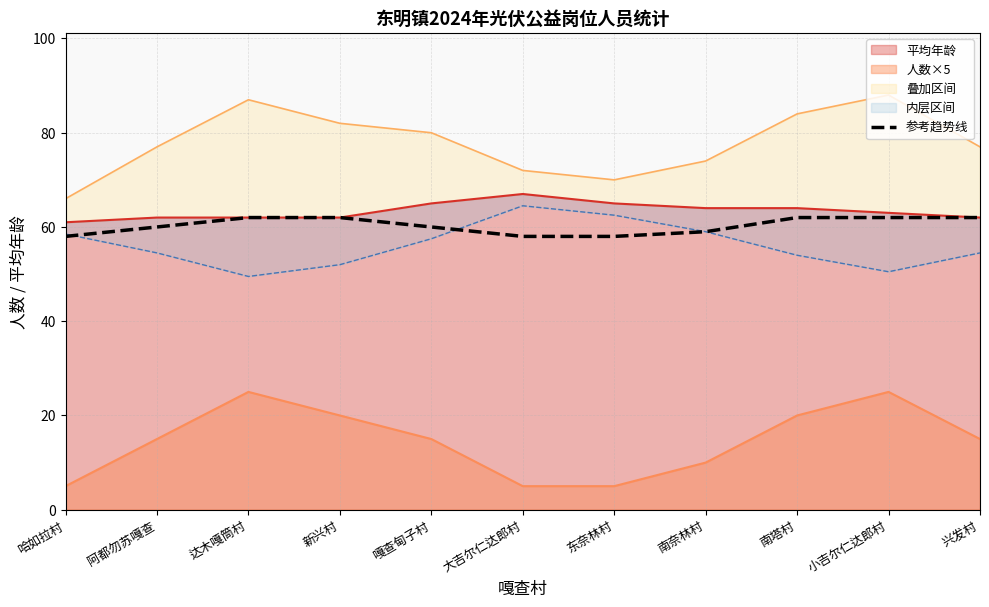

The value at 兴发村 is 62. True or false?

True